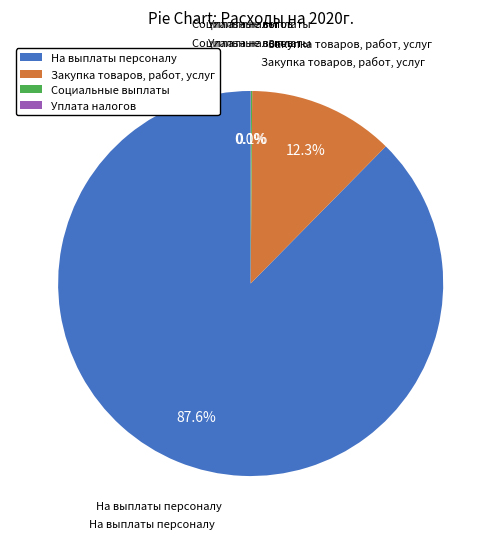

Is there any slice that represents more than half of the pie?

Yes